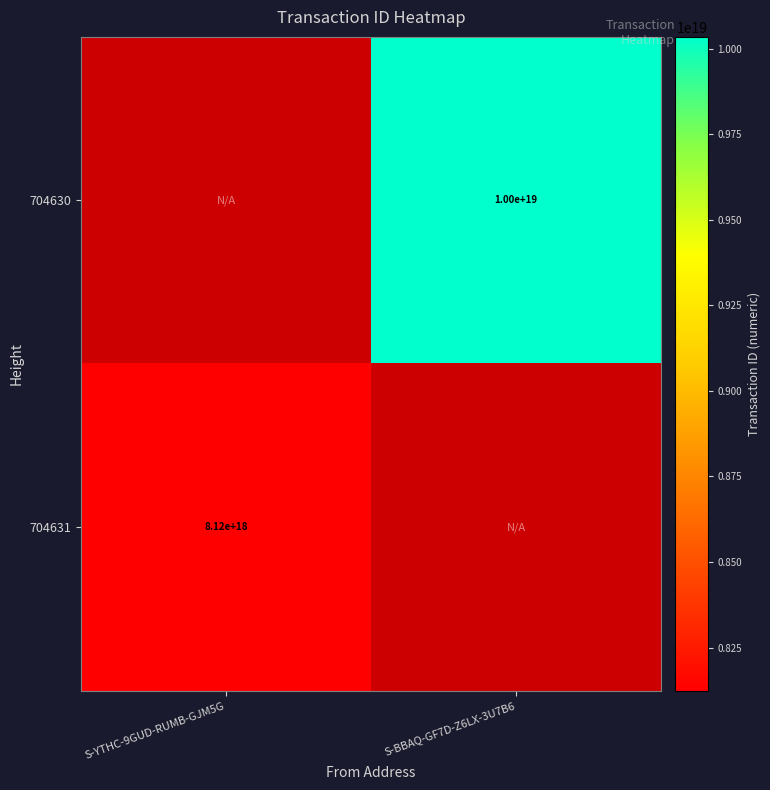

Is the value of 704630 at S-BBAQ-GF7D-Z6LX-3U7B6 greater than the value of 704631 at S-YTHC-9GUD-RUMB-GJM5G?

Yes